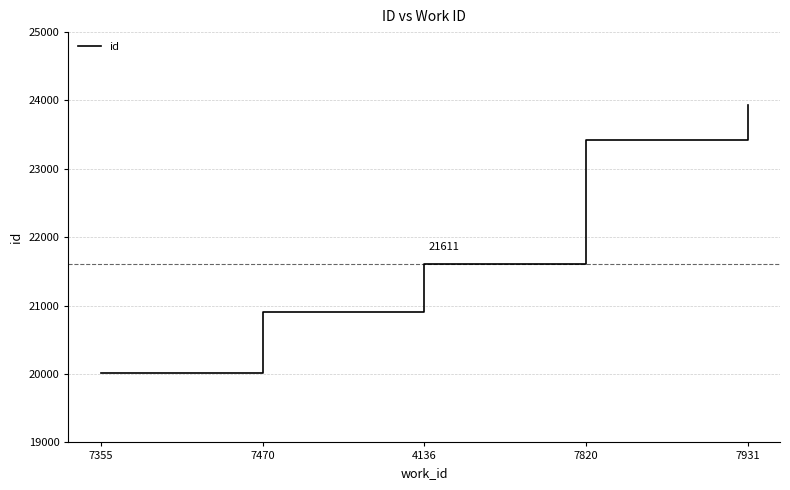

Which has a higher value, 7931 or 7470?

7931